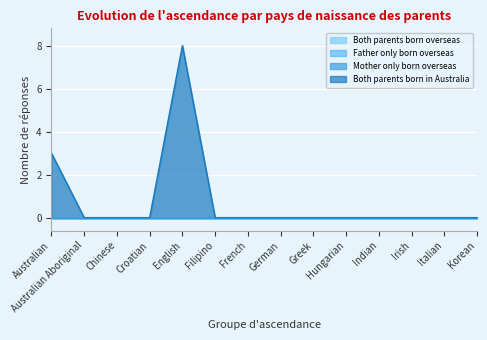

List the labels in order of Father only born overseas value, smallest first.

Australian, Australian Aboriginal, Chinese, Croatian, English, Filipino, French, German, Greek, Hungarian, Indian, Irish, Italian, Korean